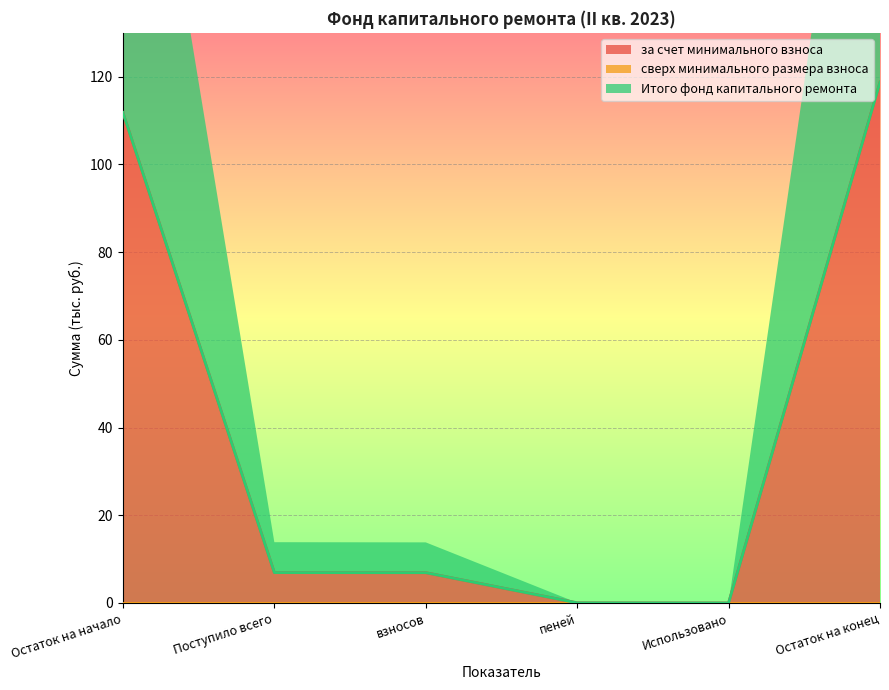

Is it true that Итого фонд капитального ремонта equals 10.5 at Поступило всего?

False